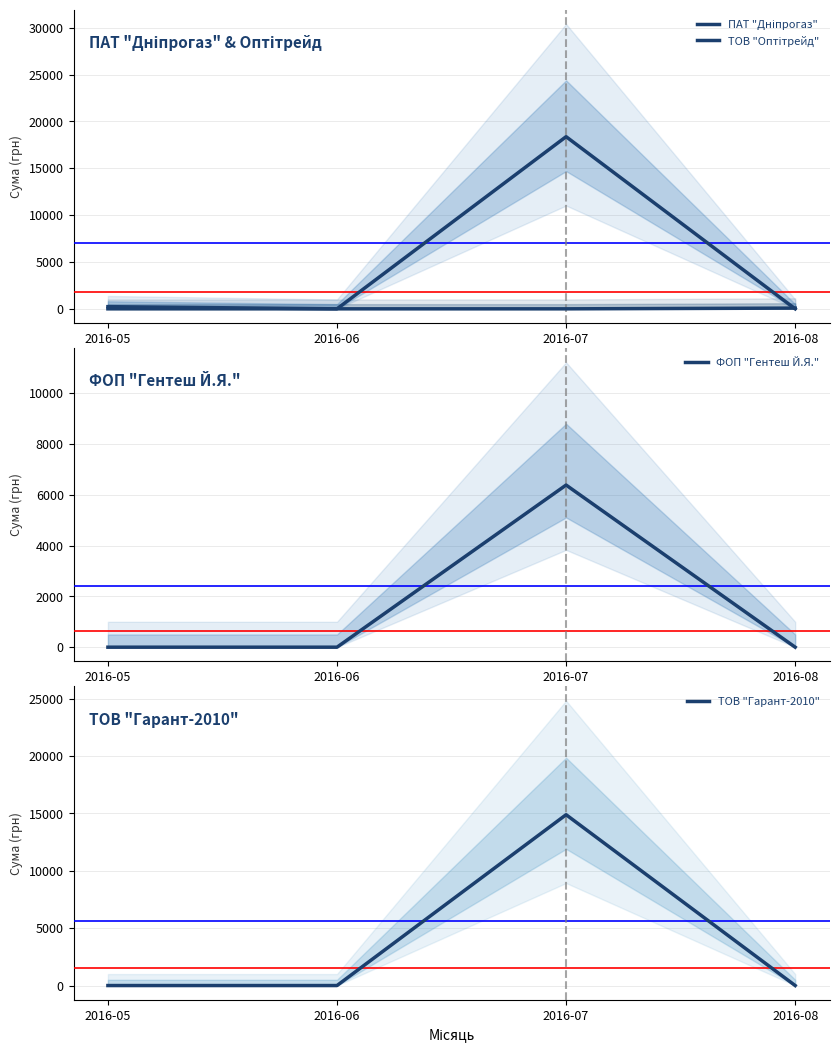

What is the total value across all series at 2016-08?

77.4